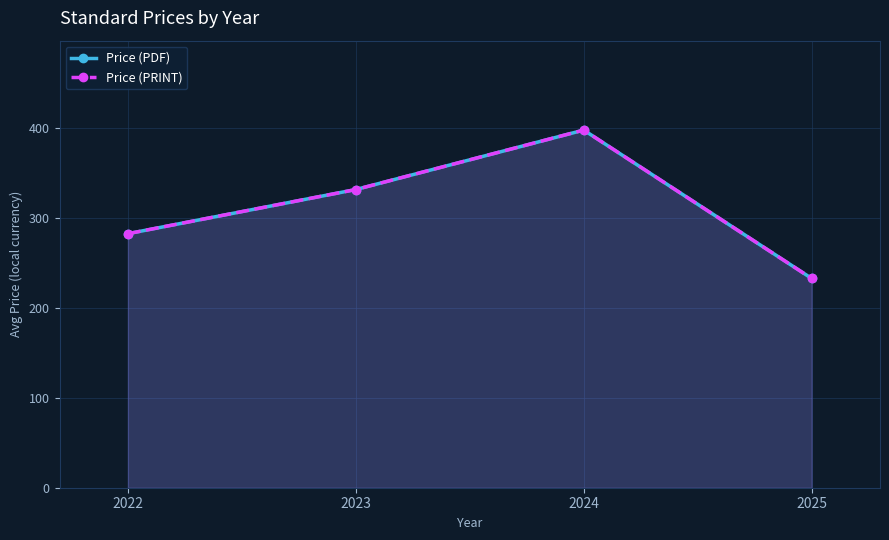

Does the chart display data point markers on the line(s)?

Yes